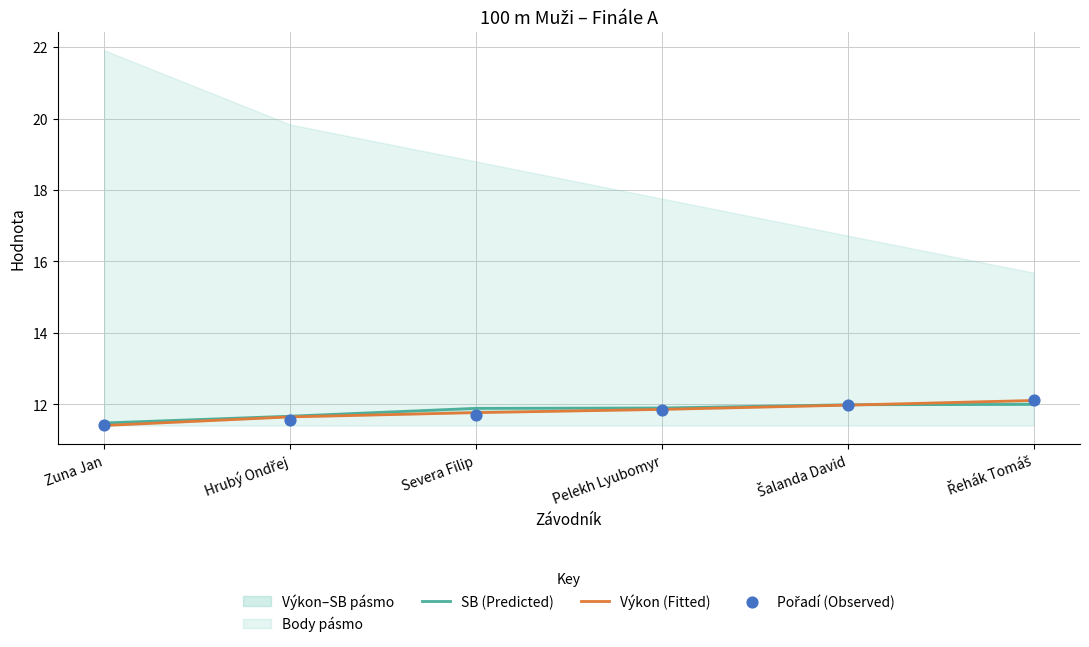

At how many categories does at least one series exceed 12?

1